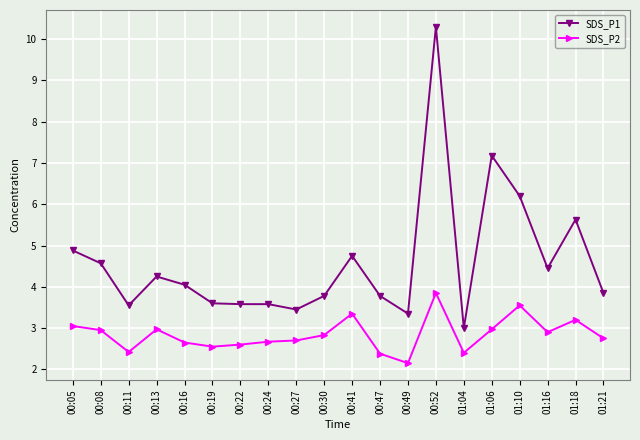

At which category does SDS_P2 reach its first local peak?

00:13